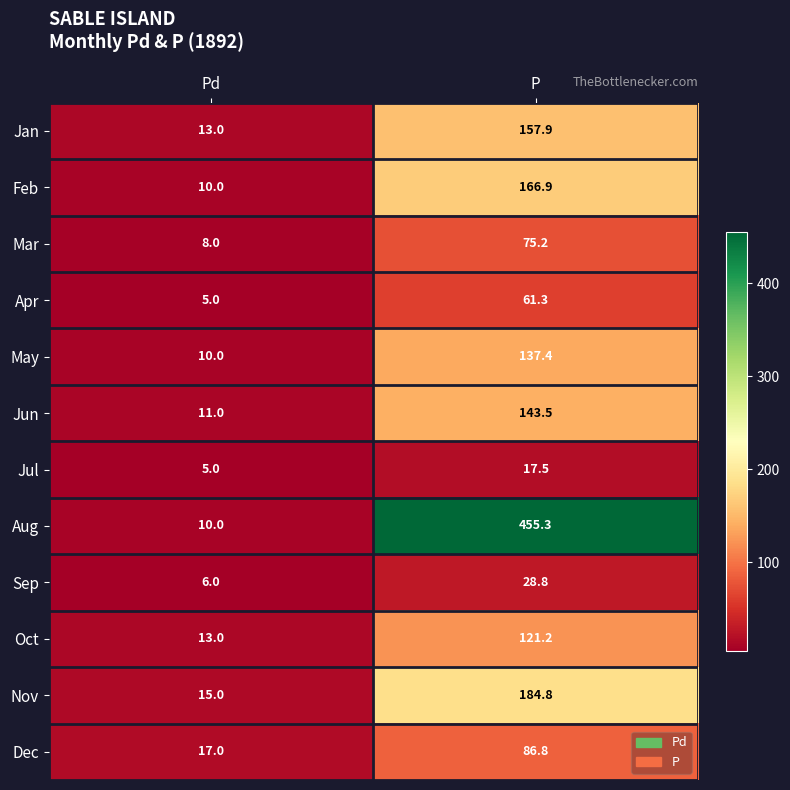

What is the sum of the Mar values at Pd and P?

83.2